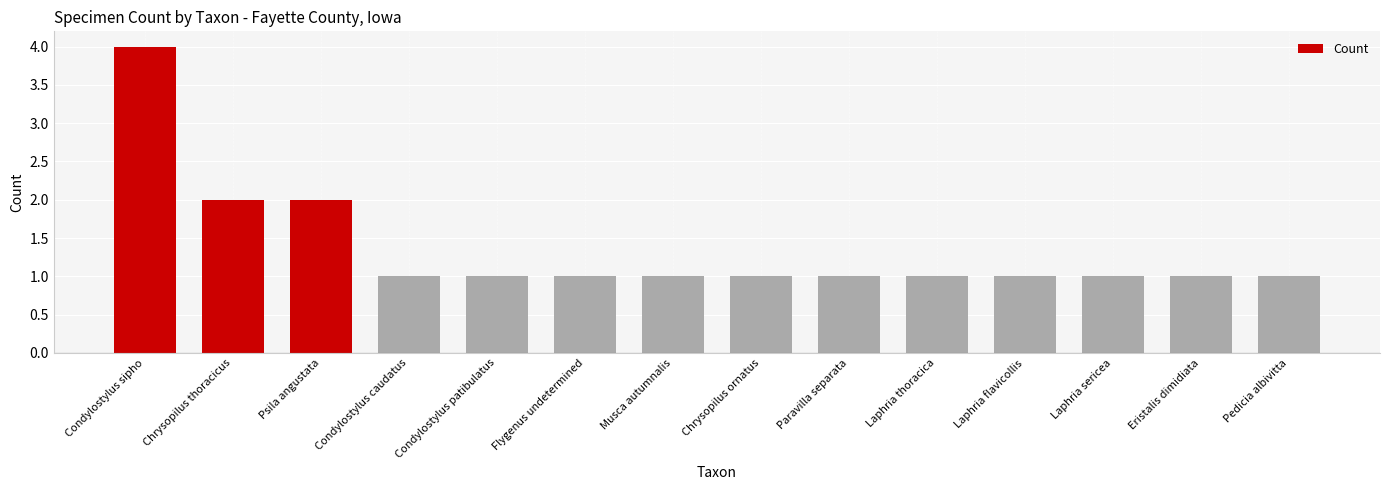

The value at Condylostylus patibulatus is 2. True or false?

False